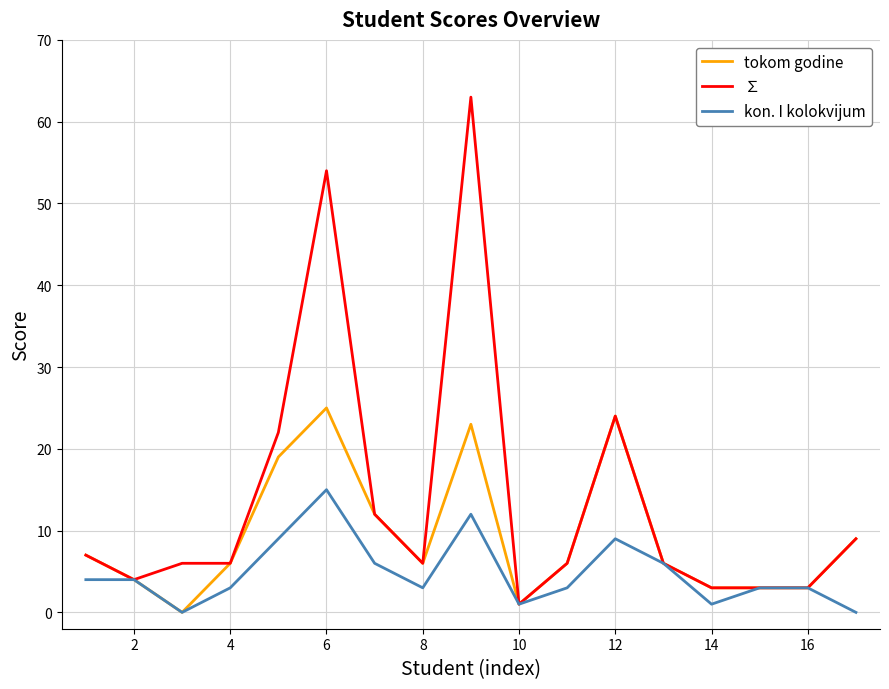

Which series has the largest total across all categories?

∑